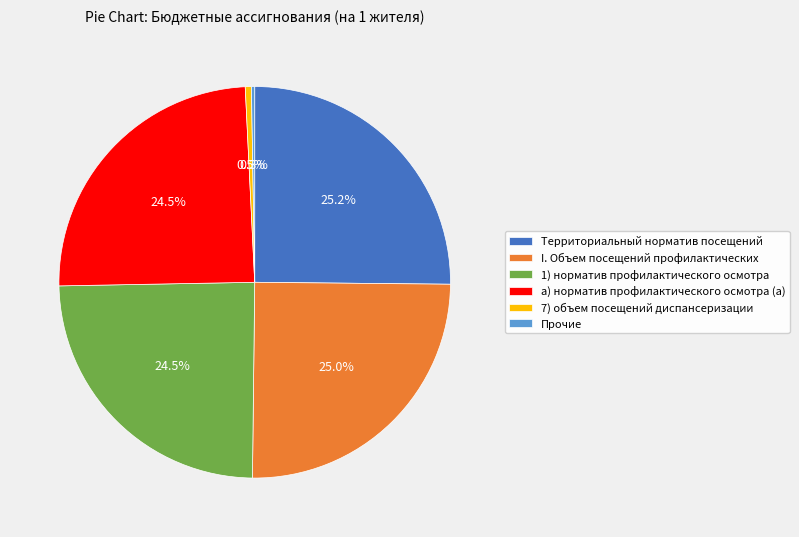

What percentage do а) норматив профилактического осмотра (а) and 1) норматив профилактического осмотра together represent?

49.0%